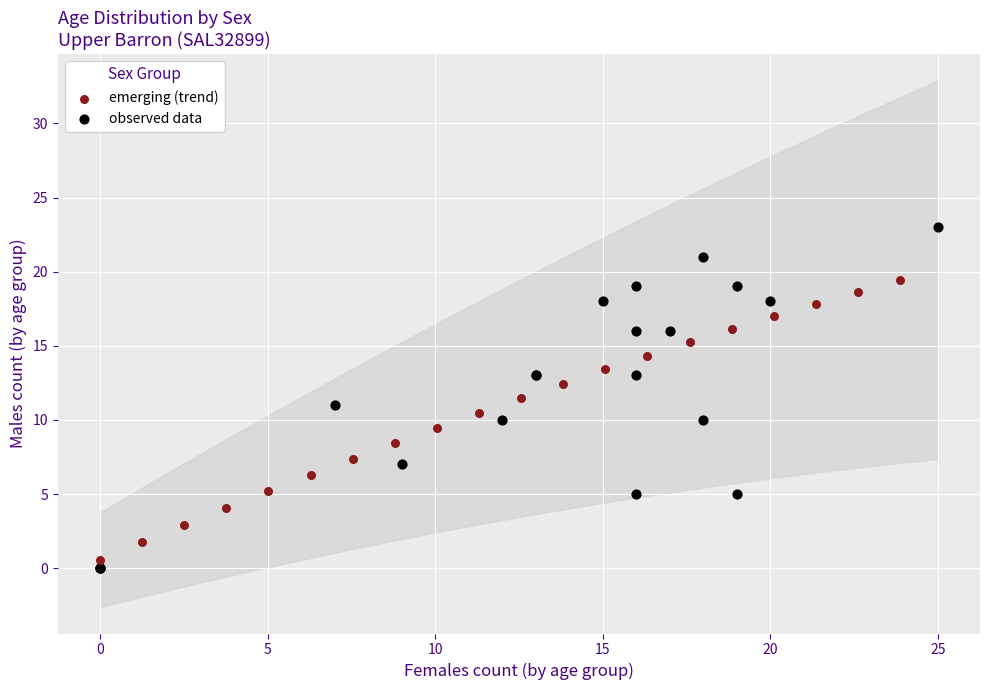

Which series reaches the minimum Y coordinate?

observed data